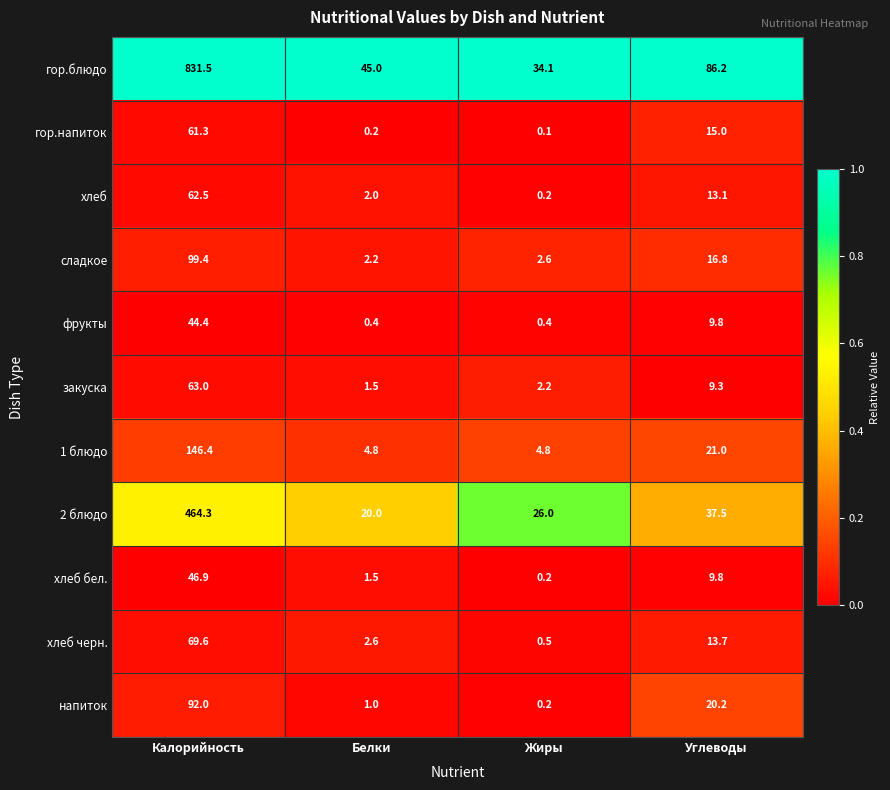

Where does the напиток series first go above 20?

Калорийность